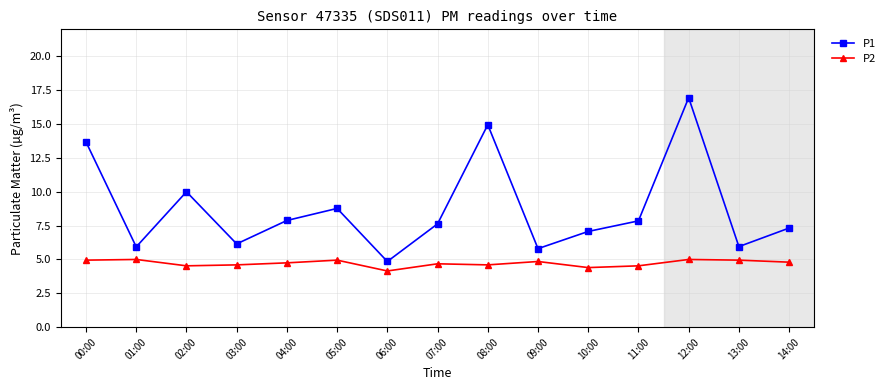

What is the sum of all P1 values?

130.8